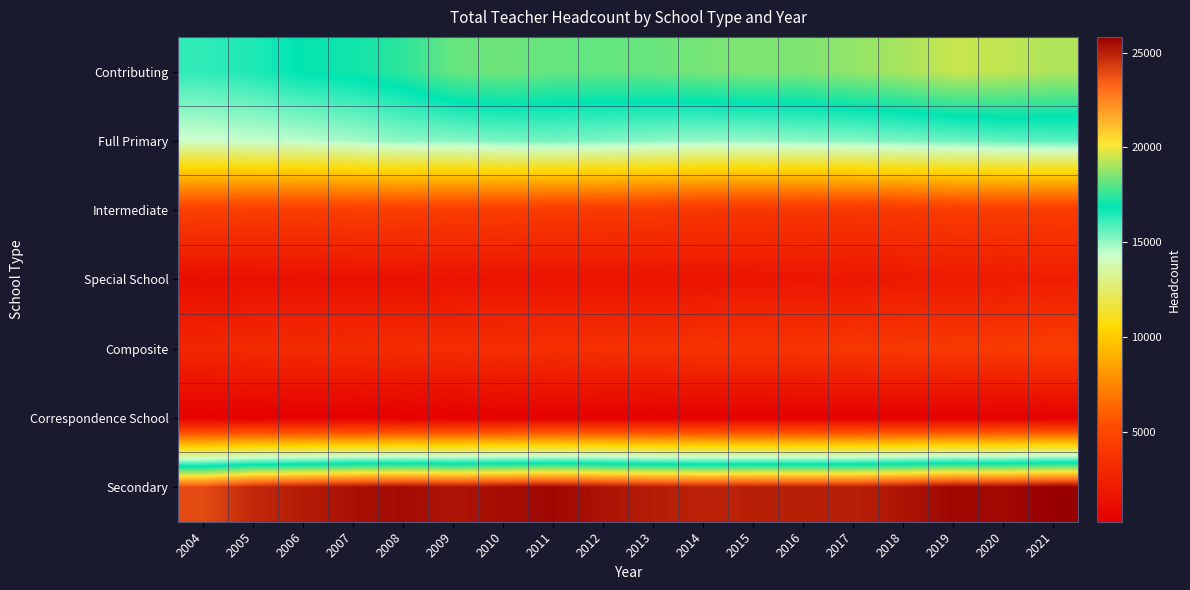

Which category has the highest value across all series?

2021